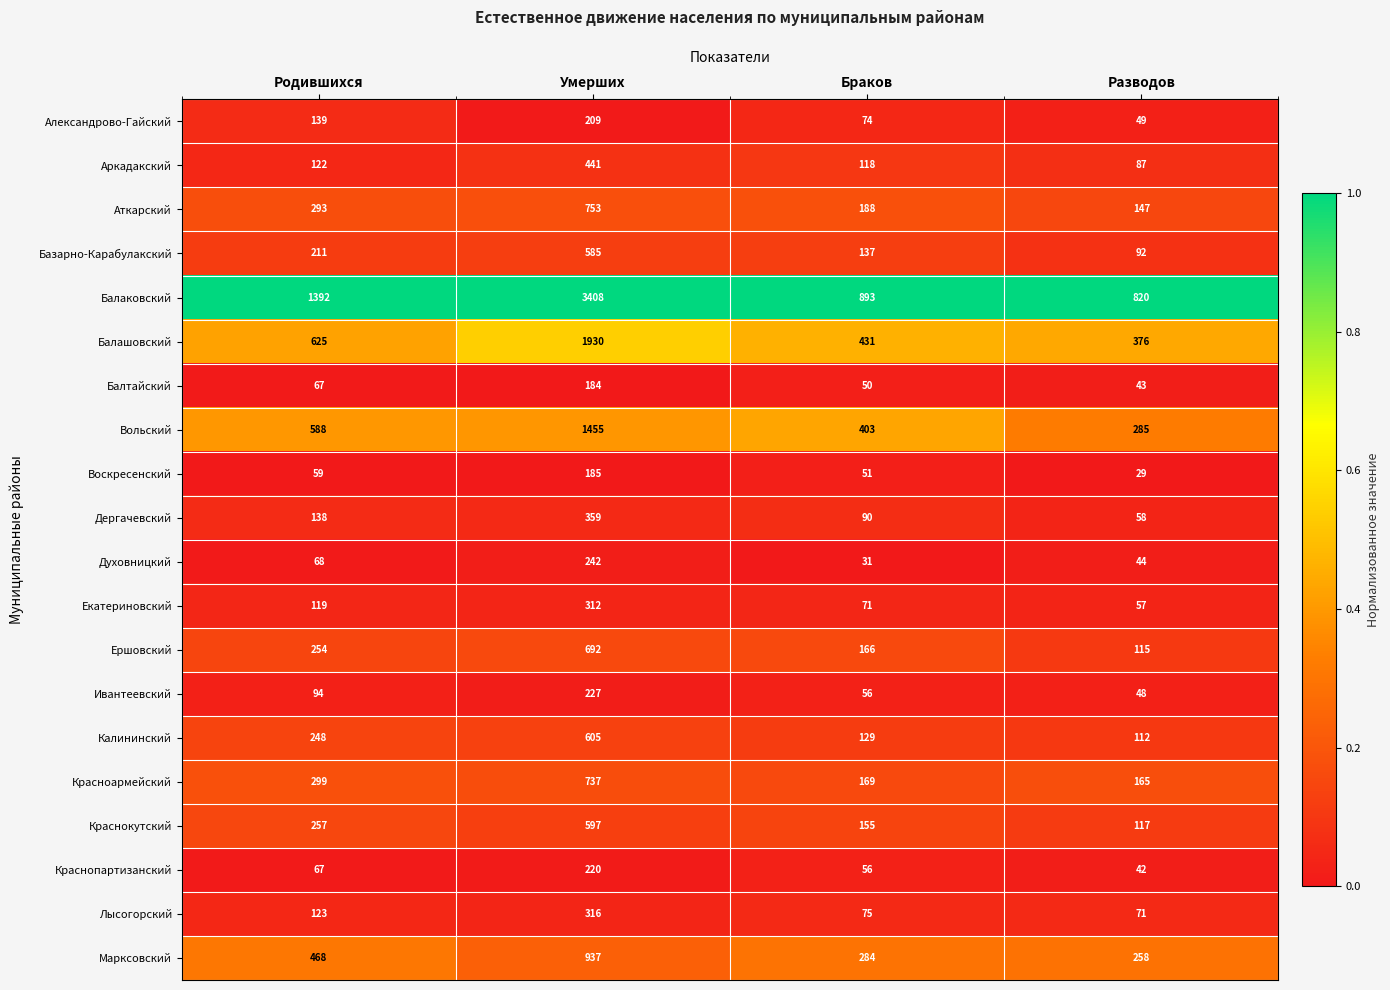

What is the highest value of the Краснопартизанский series?

220